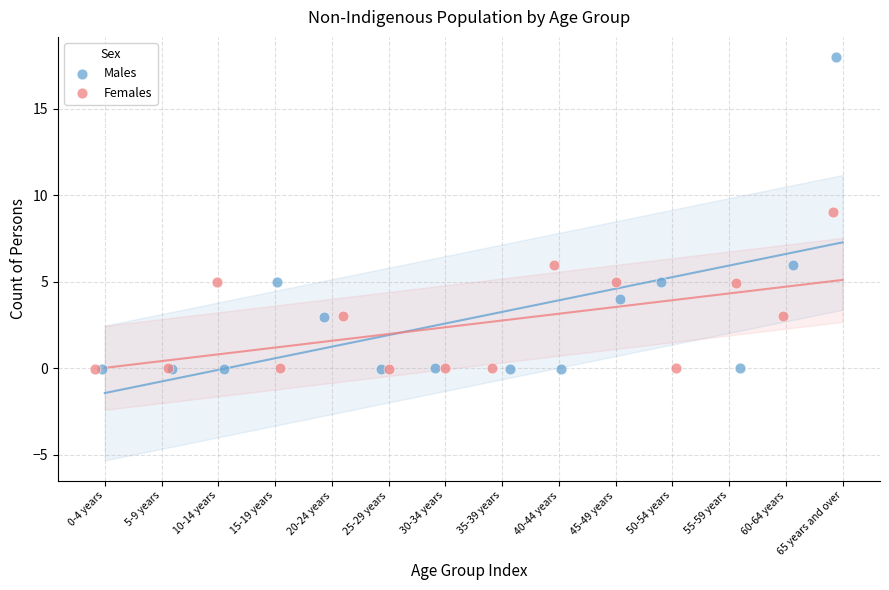

Which series has the widest spread of Y values?

Males